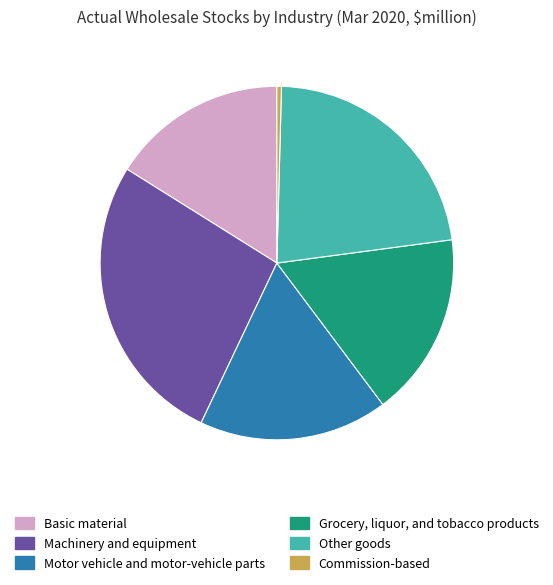

True or false: Motor vehicle and motor-vehicle parts accounts for 17% of the total.

True